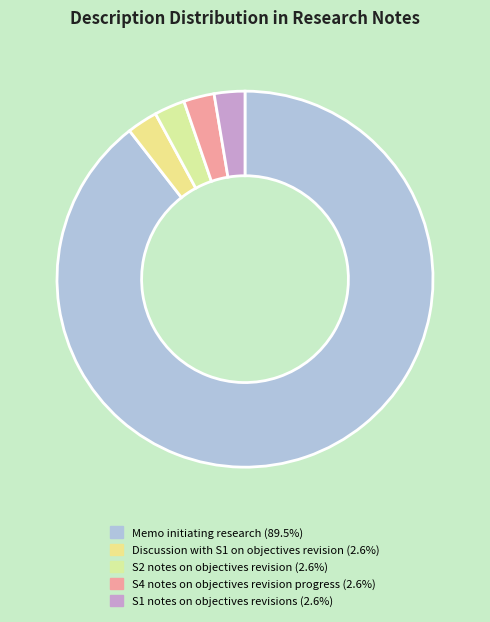

How many slices are in this pie chart?

5